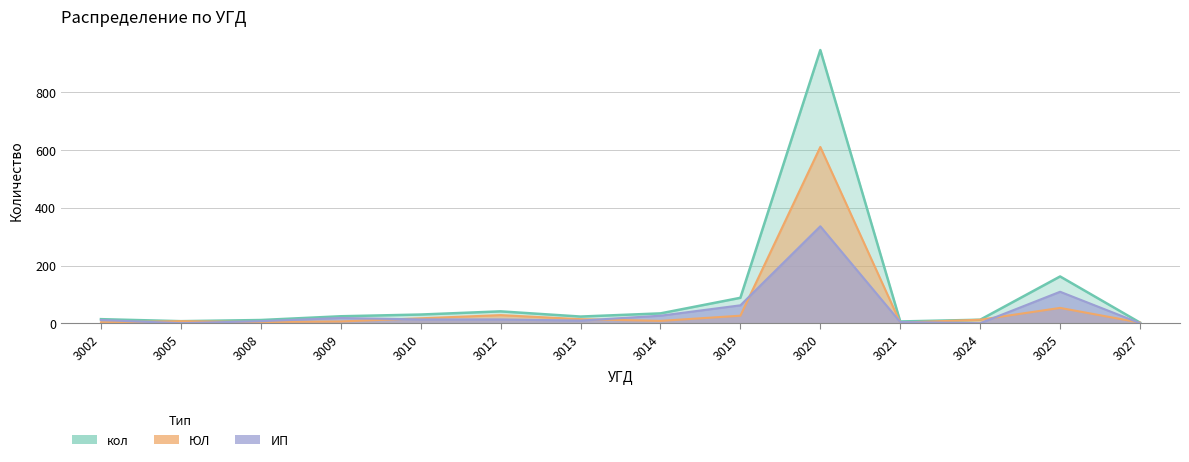

Read the ИП value at 3014, to the nearest 50.

50